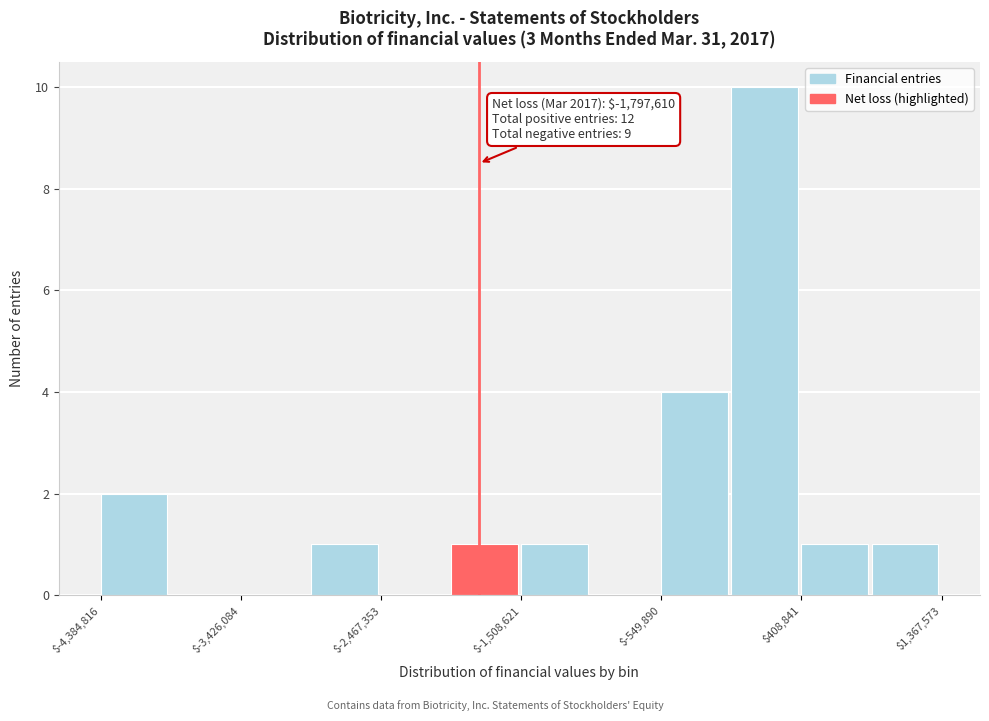

Which range on the x-axis has the tallest bar?

-100000 to 400000